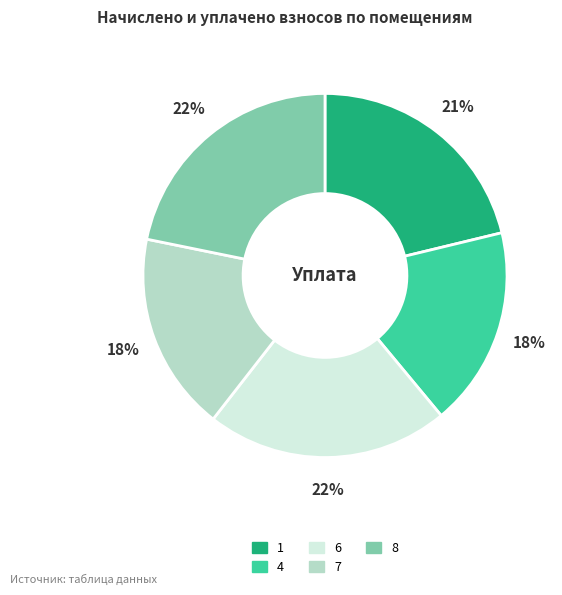

How many segments does this pie chart have?

5